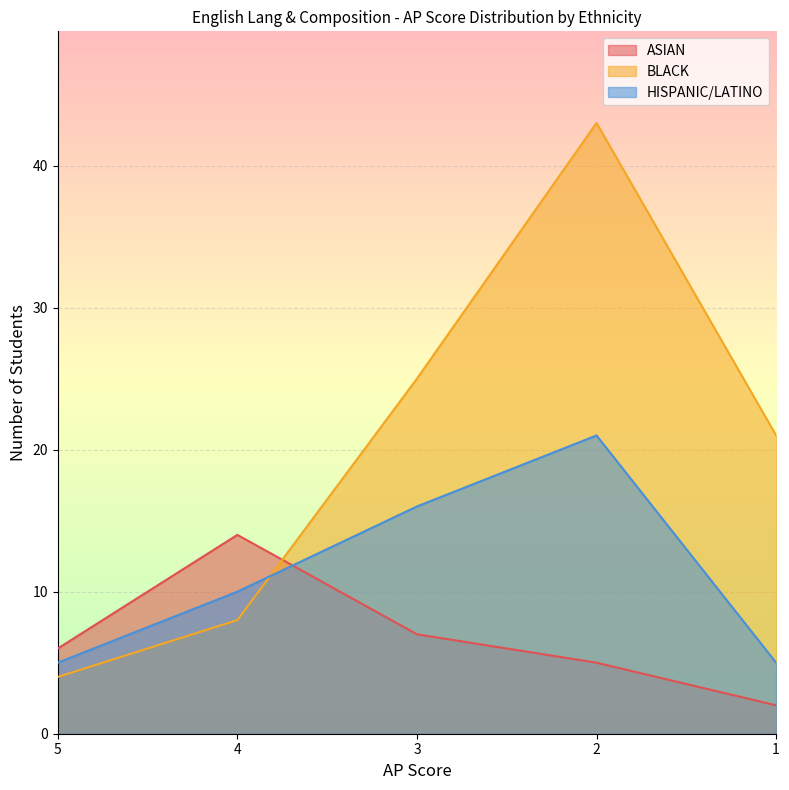

How many lines are shown in the chart?

3